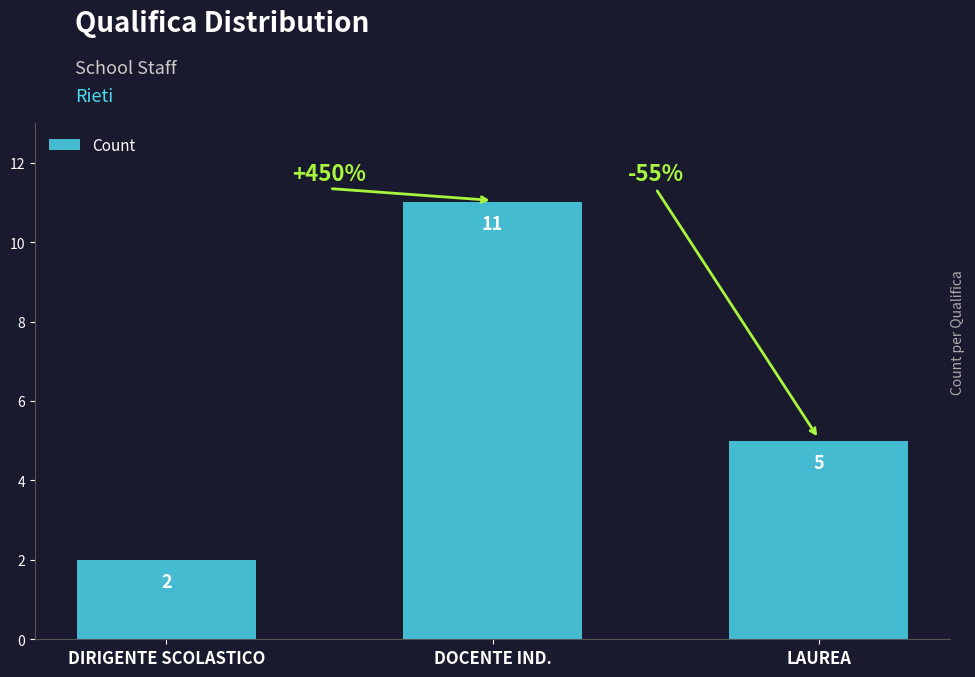

What is the ratio of the value at DOCENTE IND. to the value at DIRIGENTE SCOLASTICO?

5.5